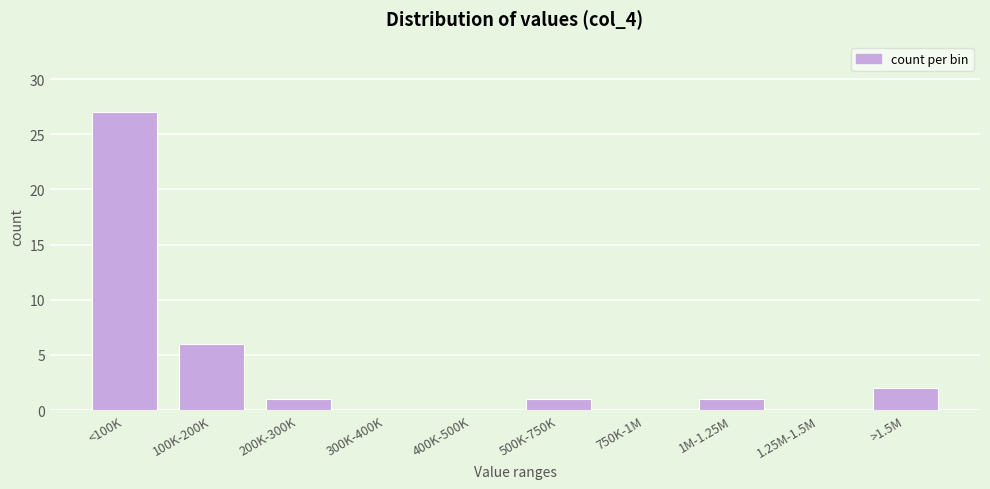

Reading left to right, extract all data points from this chart.

<100K=27	100K-200K=6	200K-300K=1	300K-400K=0	400K-500K=0	500K-750K=1	750K-1M=0	1M-1.25M=1	1.25M-1.5M=0	>1.5M=2